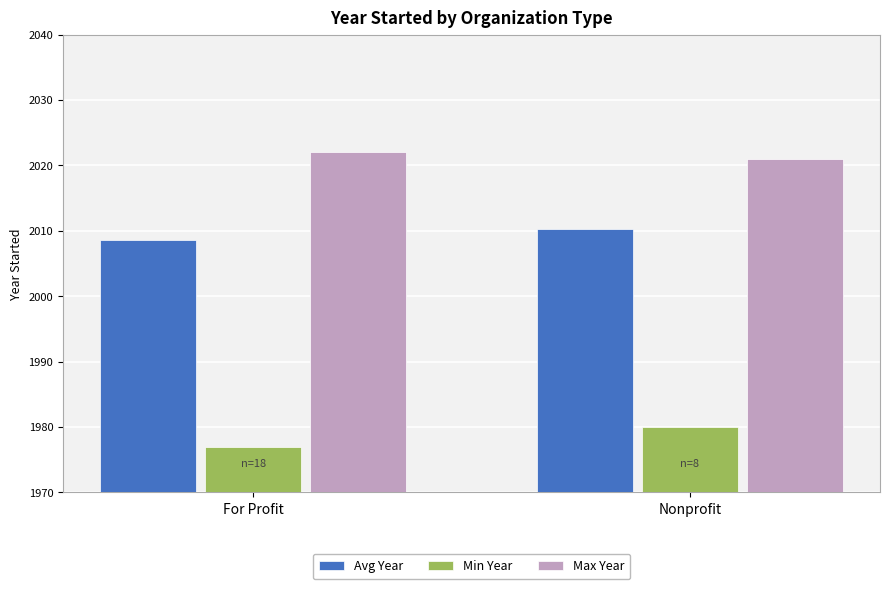

Which series has the largest total across all categories?

Max Year